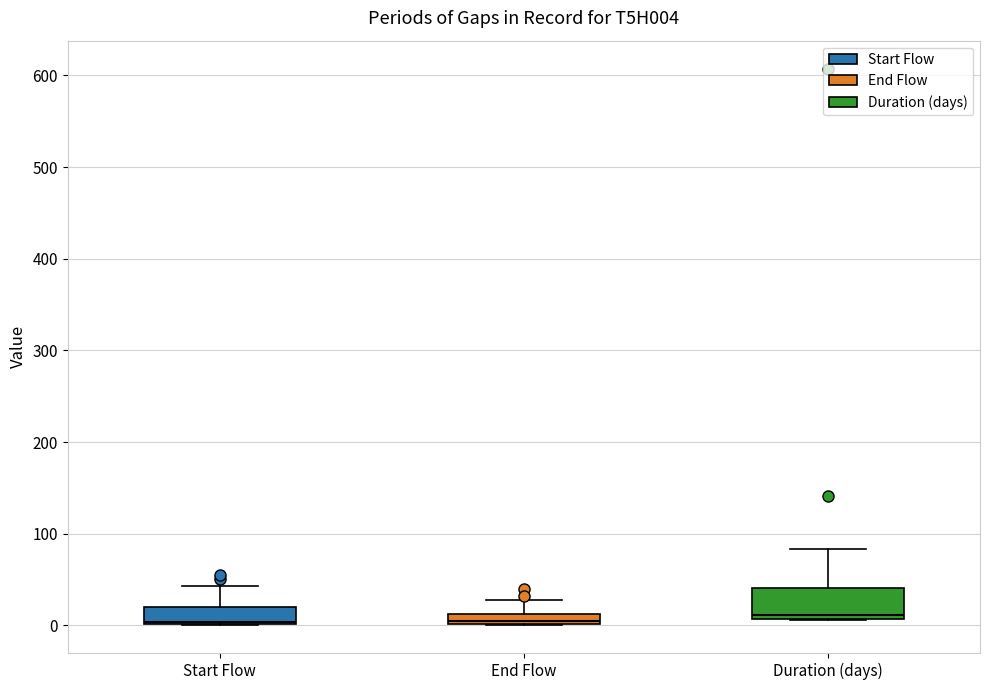

Comparing the boxes themselves (not the whiskers), which one is the tallest?

Duration (days)